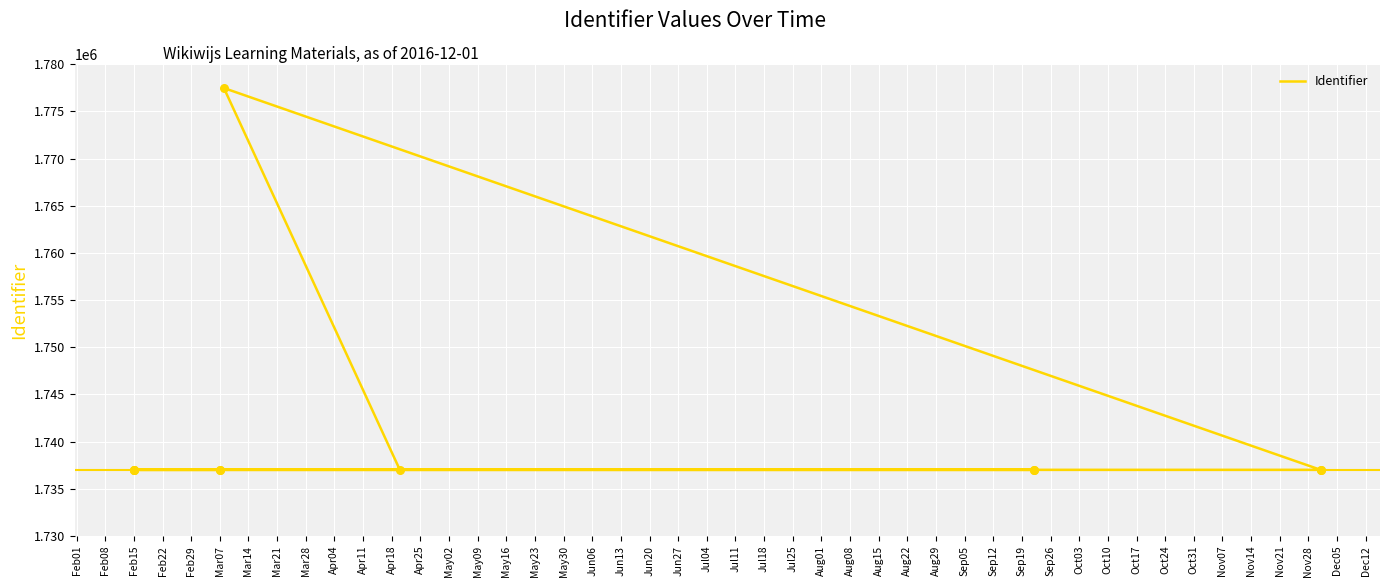

What is the change in value from Feb01 to Feb29?

+11